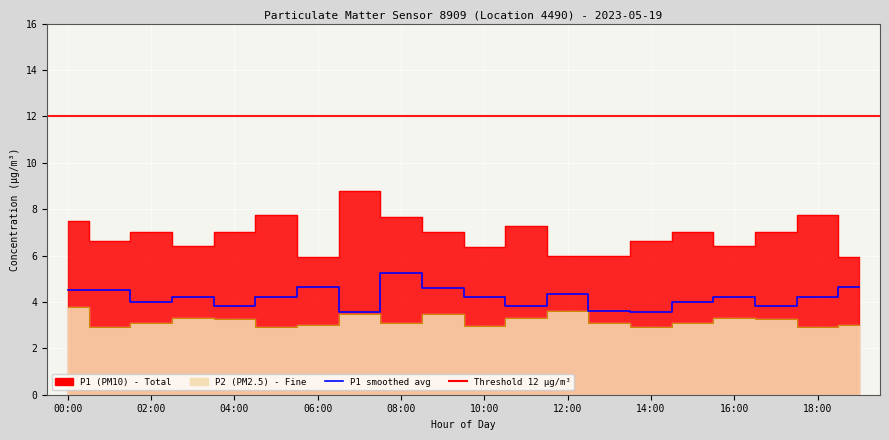

Which label corresponds to the smallest value in the chart?

14:00